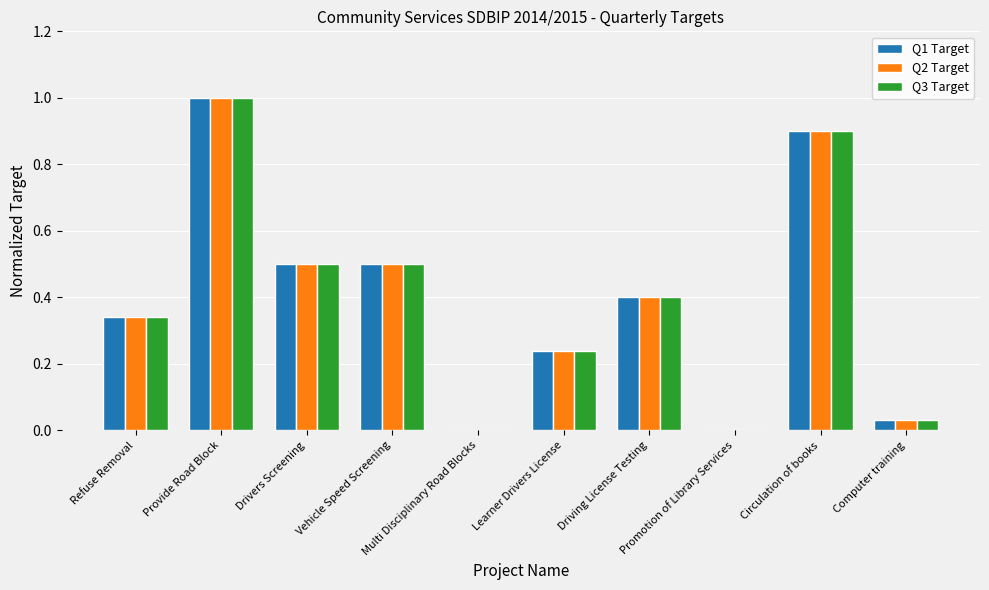

The value of Q1 Target at Computer training is 0.0. True or false?

True